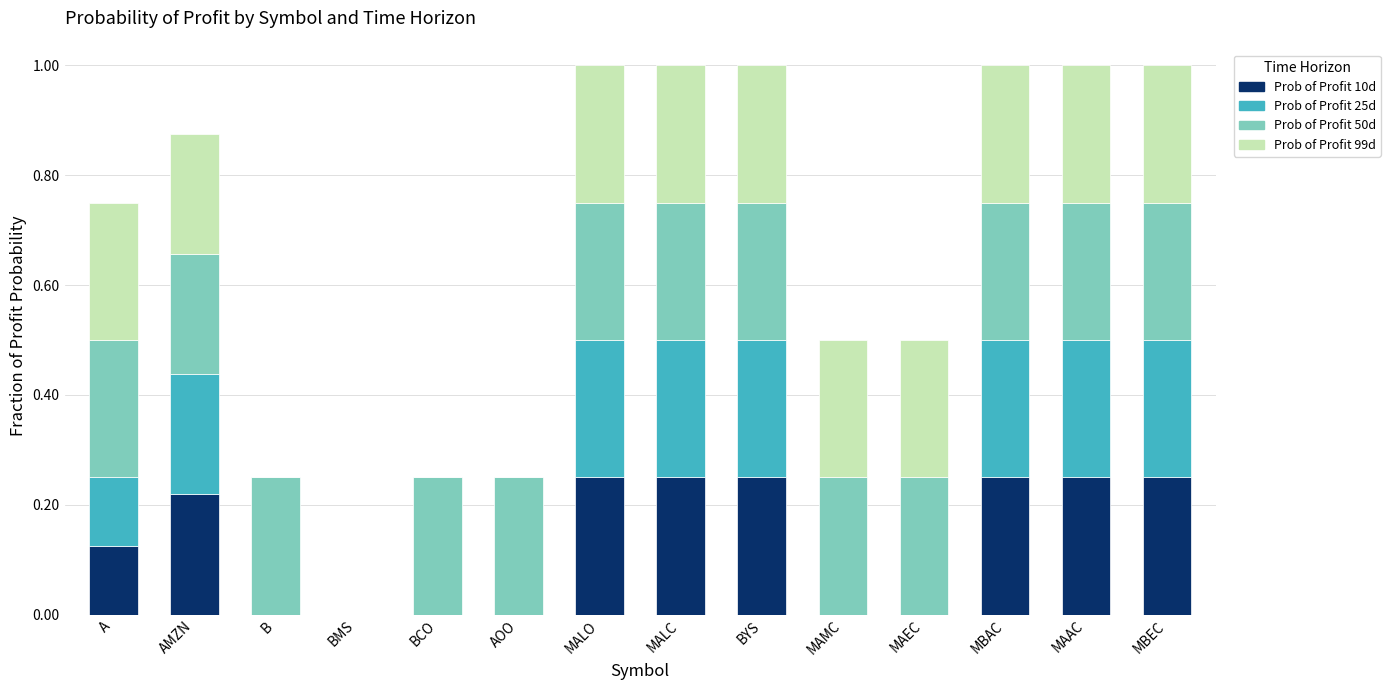

Are the bars grouped side by side (vs. stacked)?

No